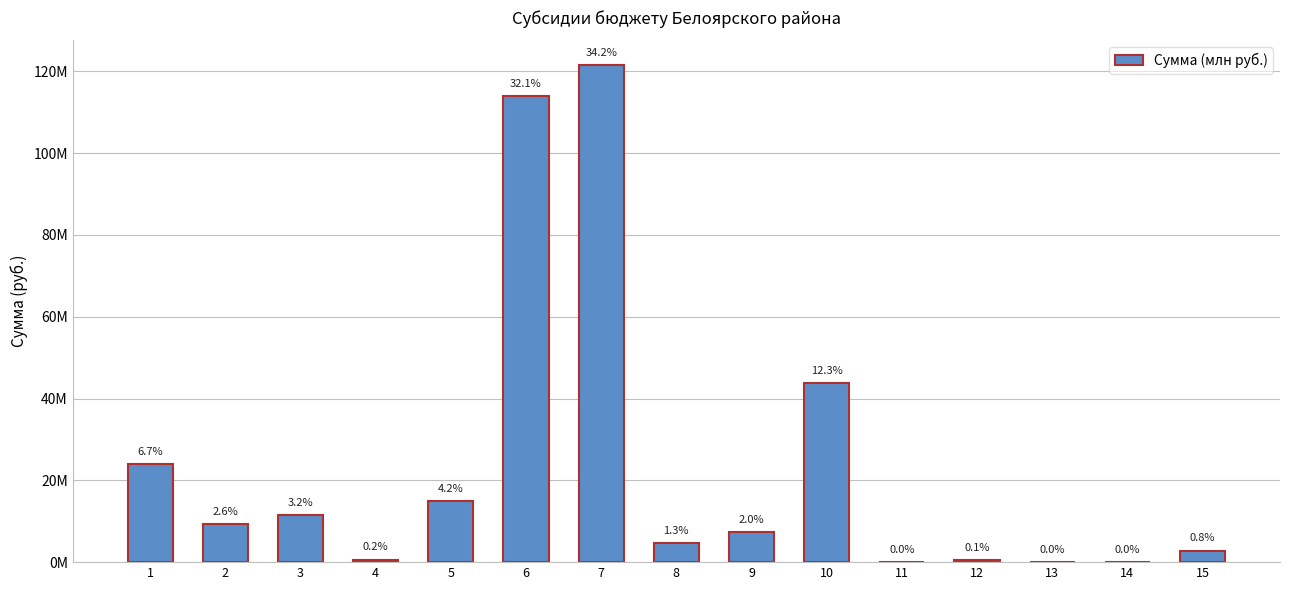

What is the difference between the maximum and minimum values?

121447300